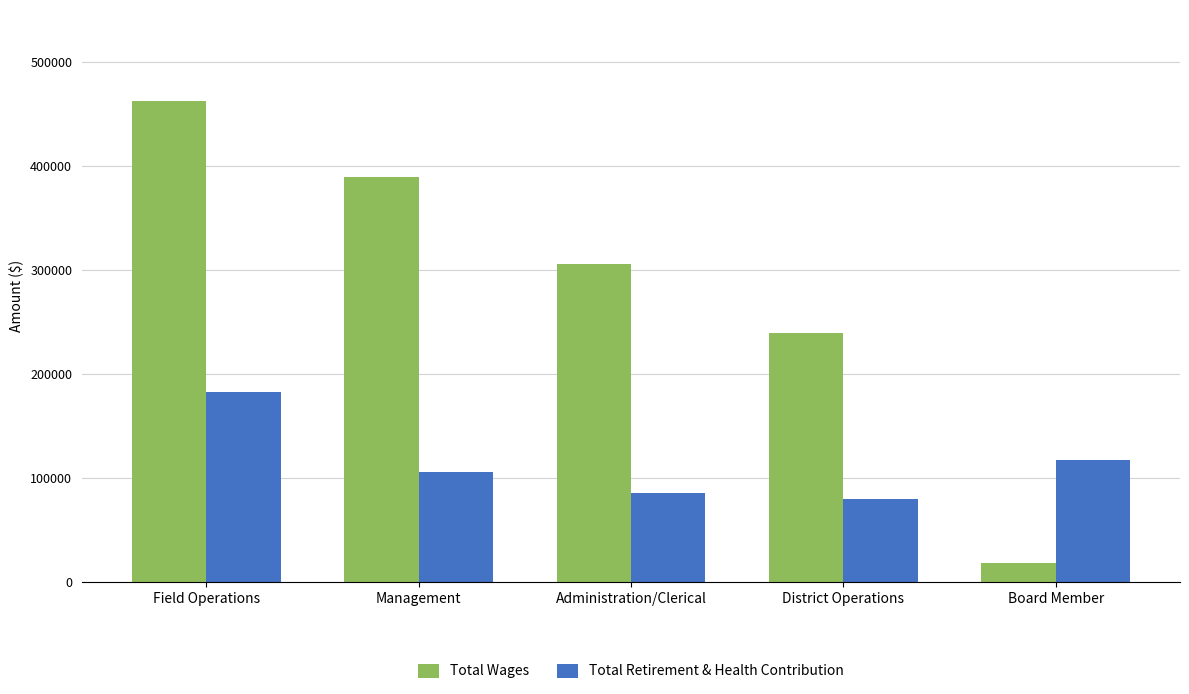

What position from the left is Administration/Clerical?

3